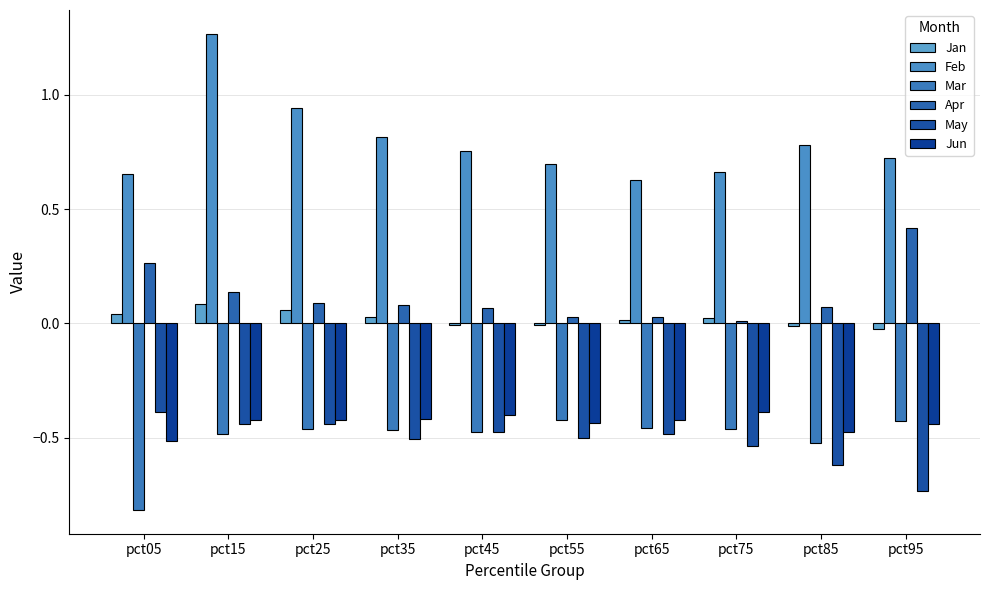

Is it true that Feb equals 1.3 at pct15?

True